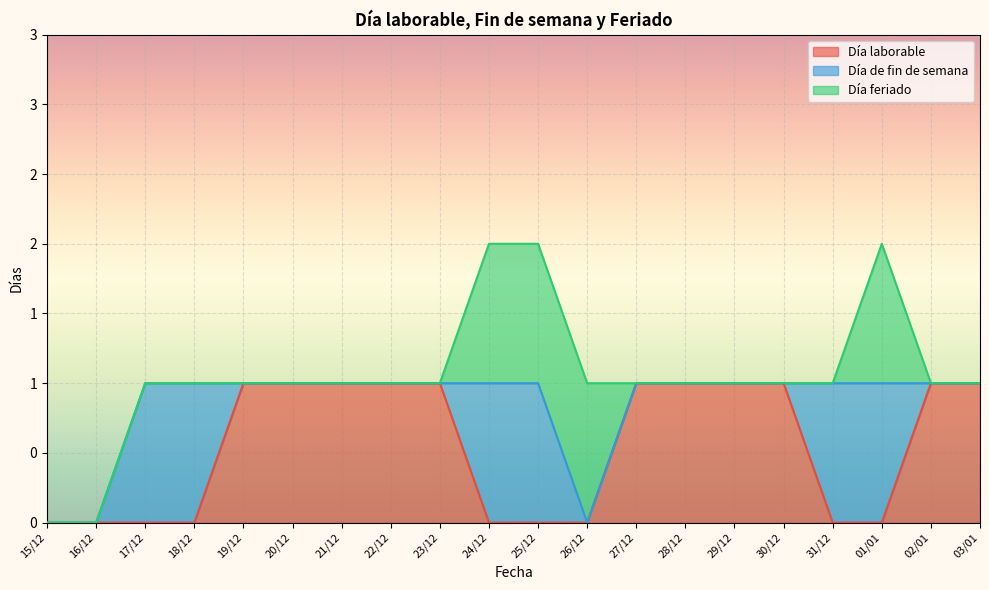

What is the label of the 14th point from the left?

28/12